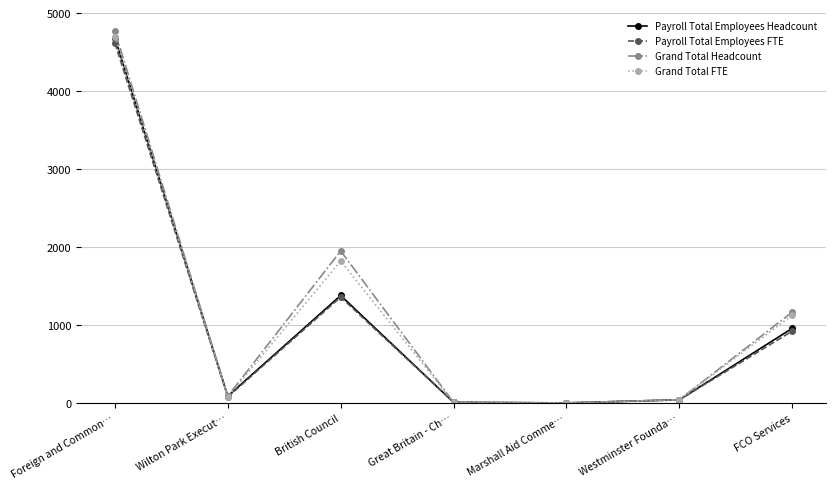

How many lines are shown in the chart?

4